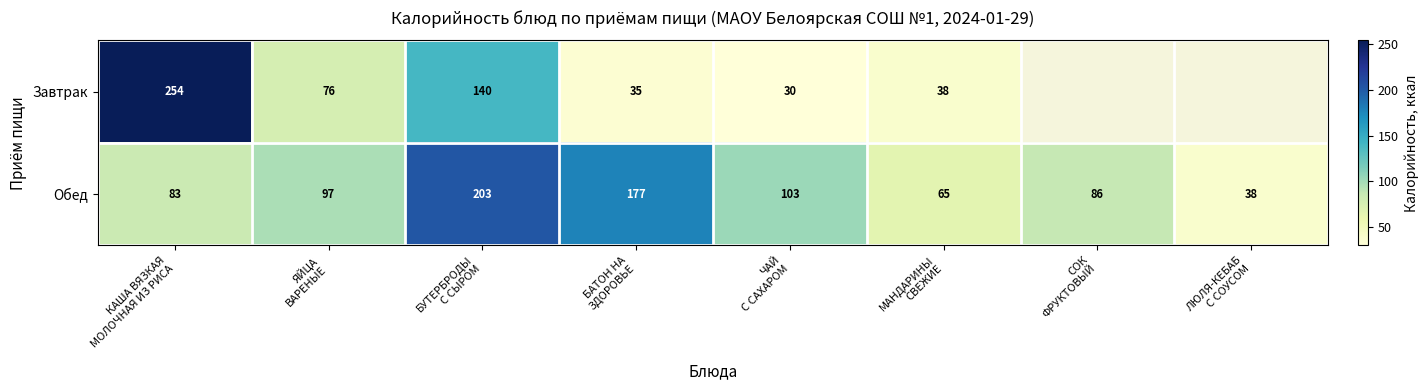

Which label corresponds to the smallest value in the chart?

ЧАЙ
С САХАРОМ